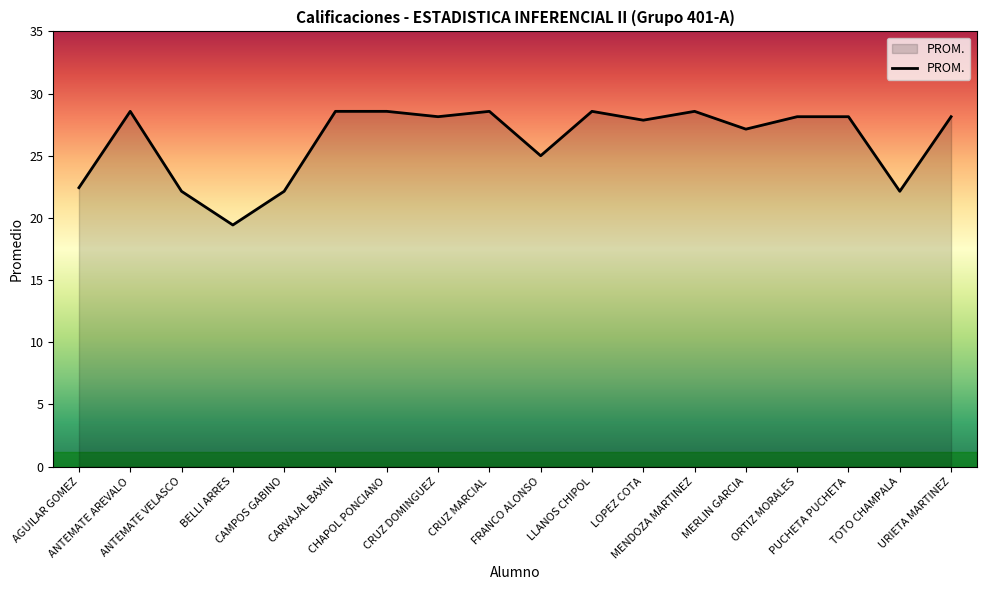

What is the maximum value shown in the chart?

28.6